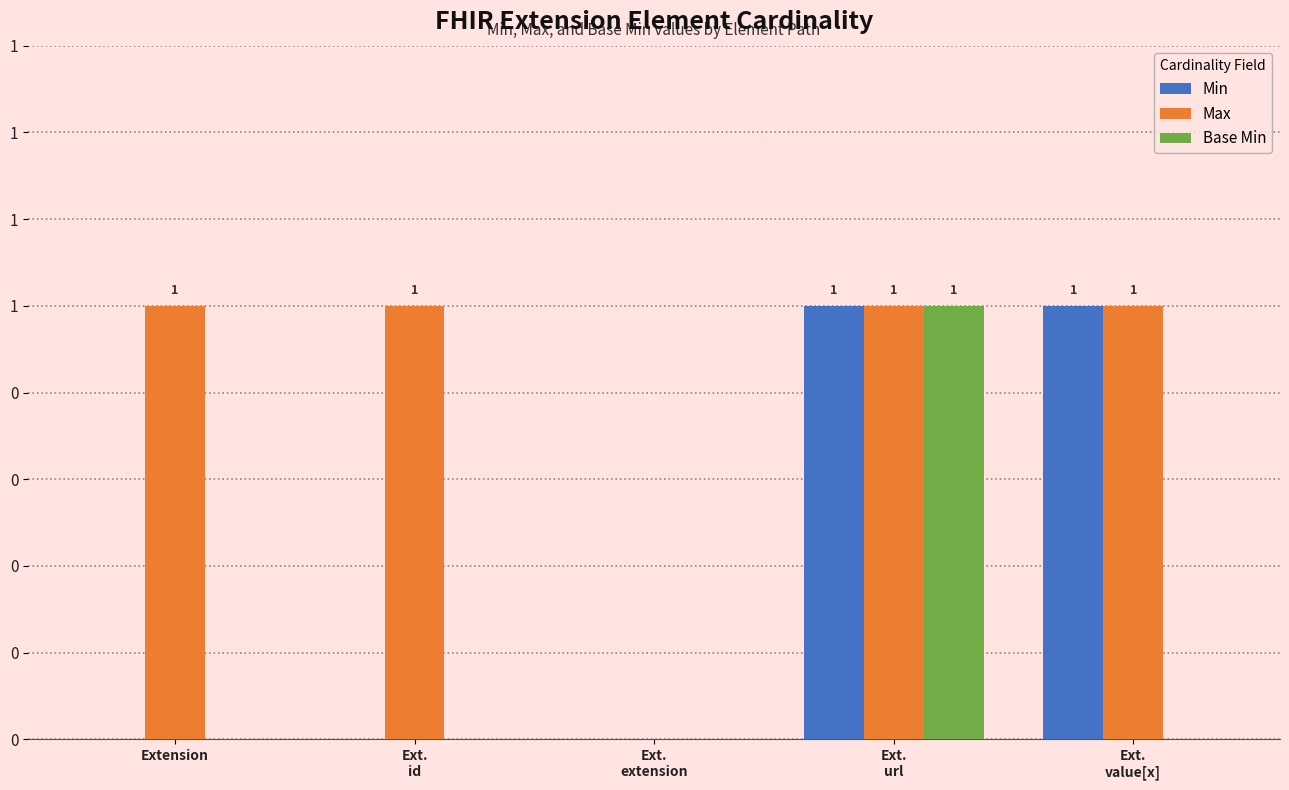

What is the total value across all series at Extension?

1